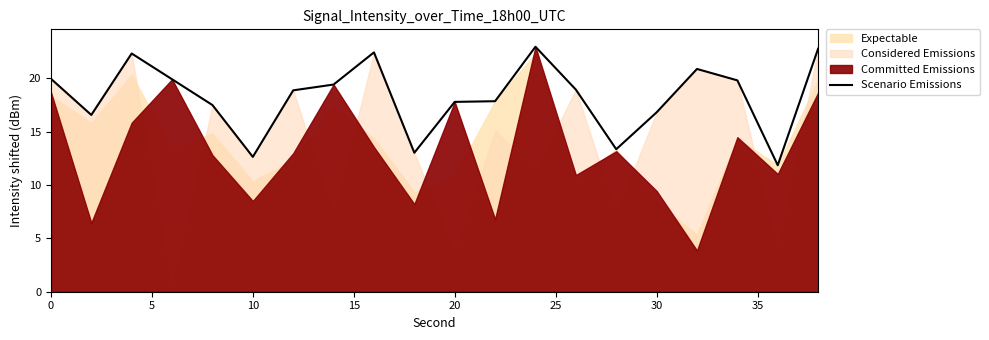

Is it true that Scenario Emissions equals 10.7 at 20?

False